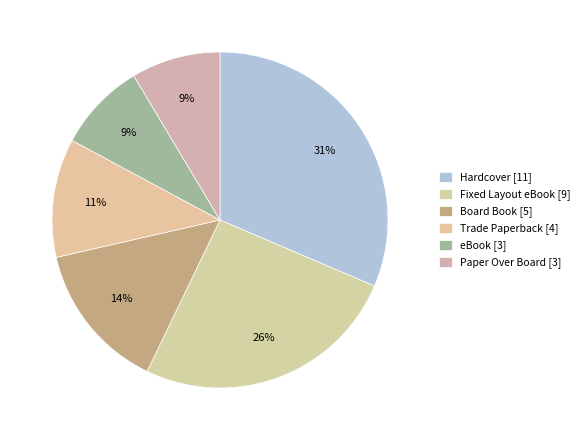

What is the largest slice in the pie chart?

Hardcover